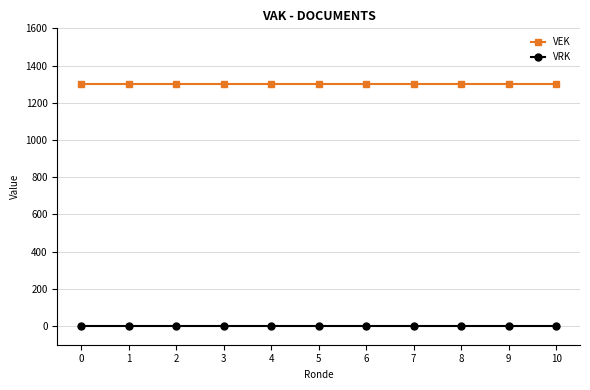

How many categories are shown in the chart?

11